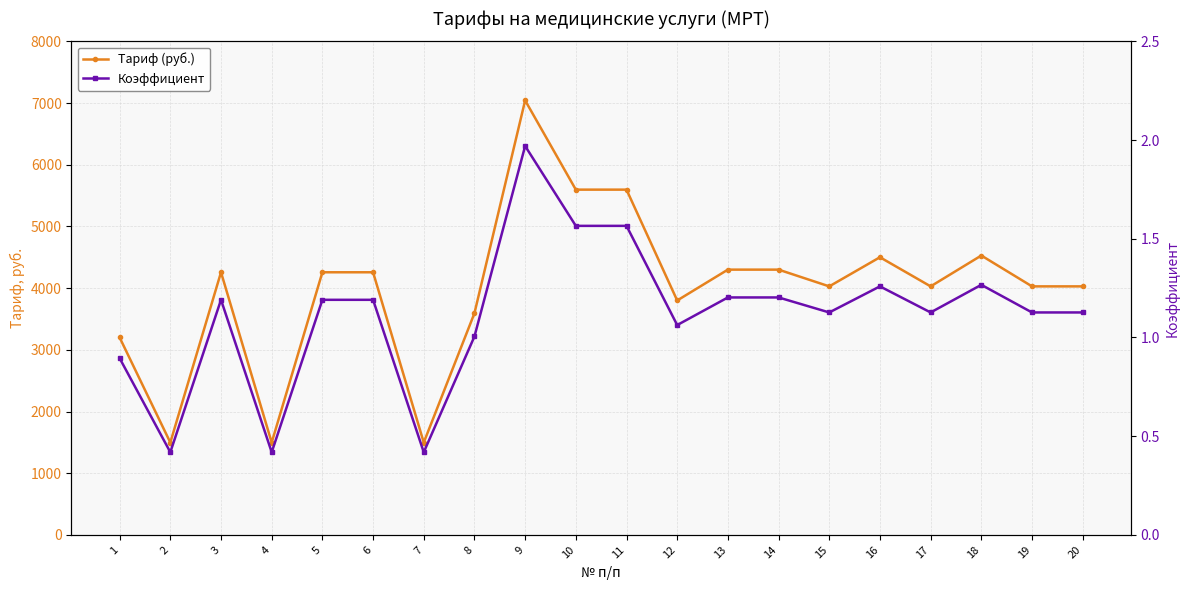

At 11, list the series in order from largest to smallest.

Тариф (руб.), Коэффициент